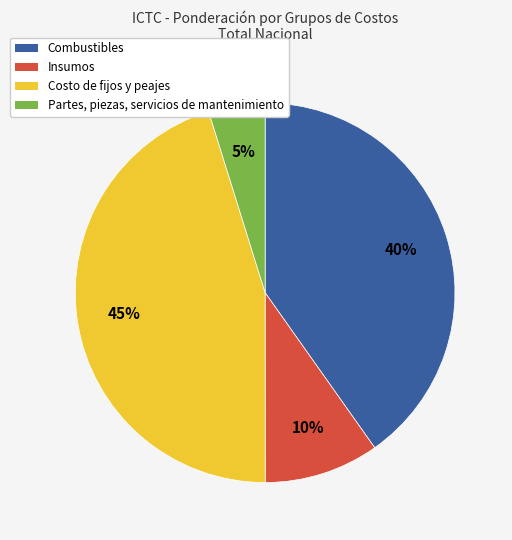

To the nearest percent, what is the average slice percentage?

25%